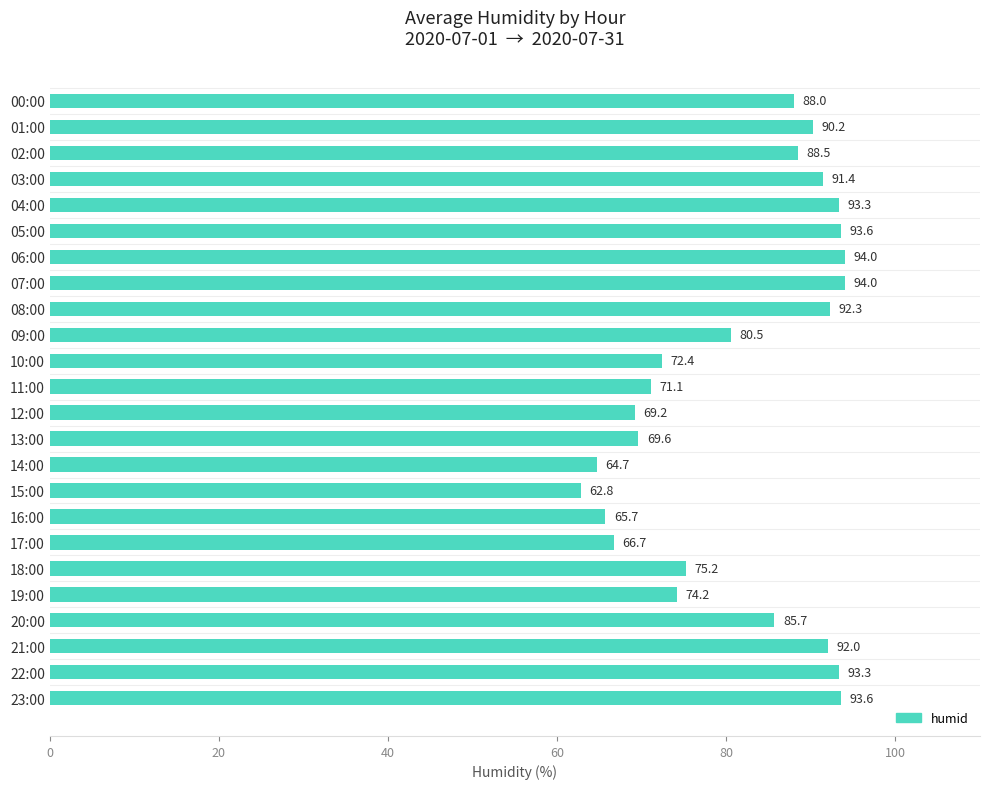

Reading top to bottom, transcribe all the data shown in this chart.

88.0	90.2	88.5	91.4	93.3	93.6	94.0	94.0	92.3	80.5	72.4	71.1	69.2	69.6	64.7	62.8	65.7	66.7	75.2	74.2	85.7	92.0	93.3	93.6